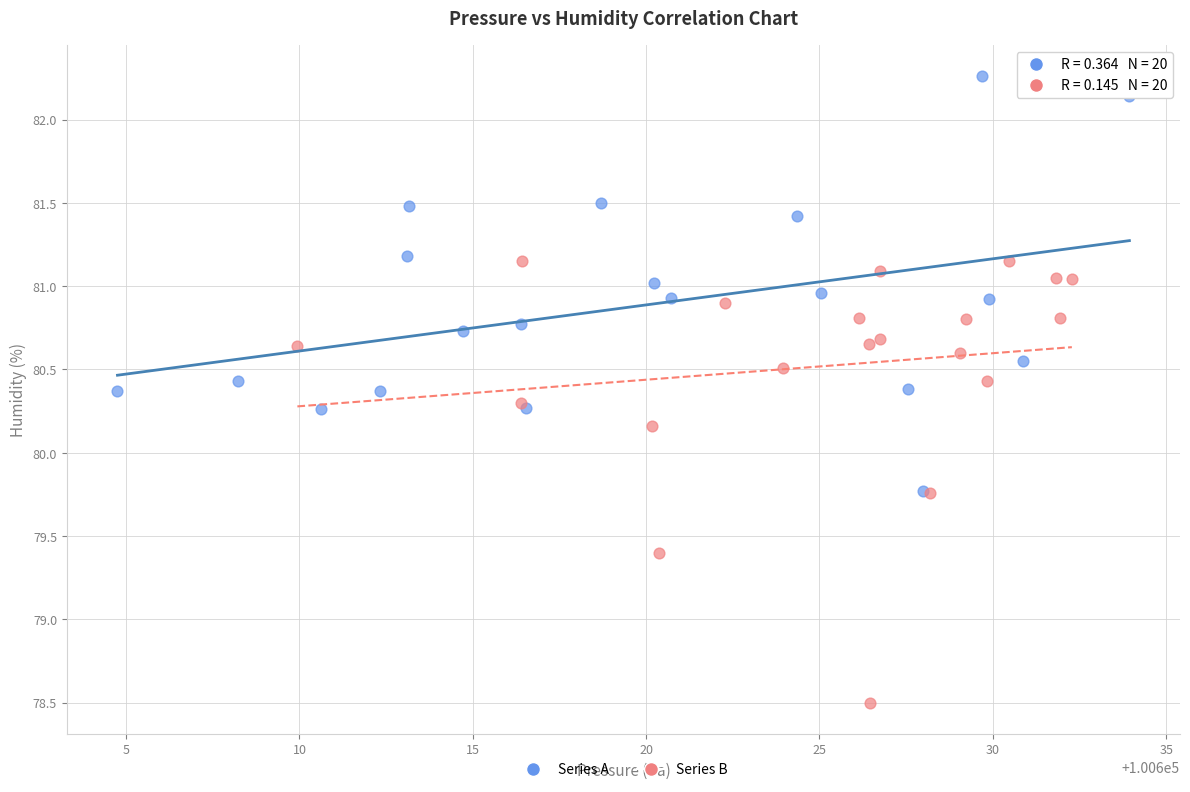

Which series has the largest Y range (max minus min)?

Series B